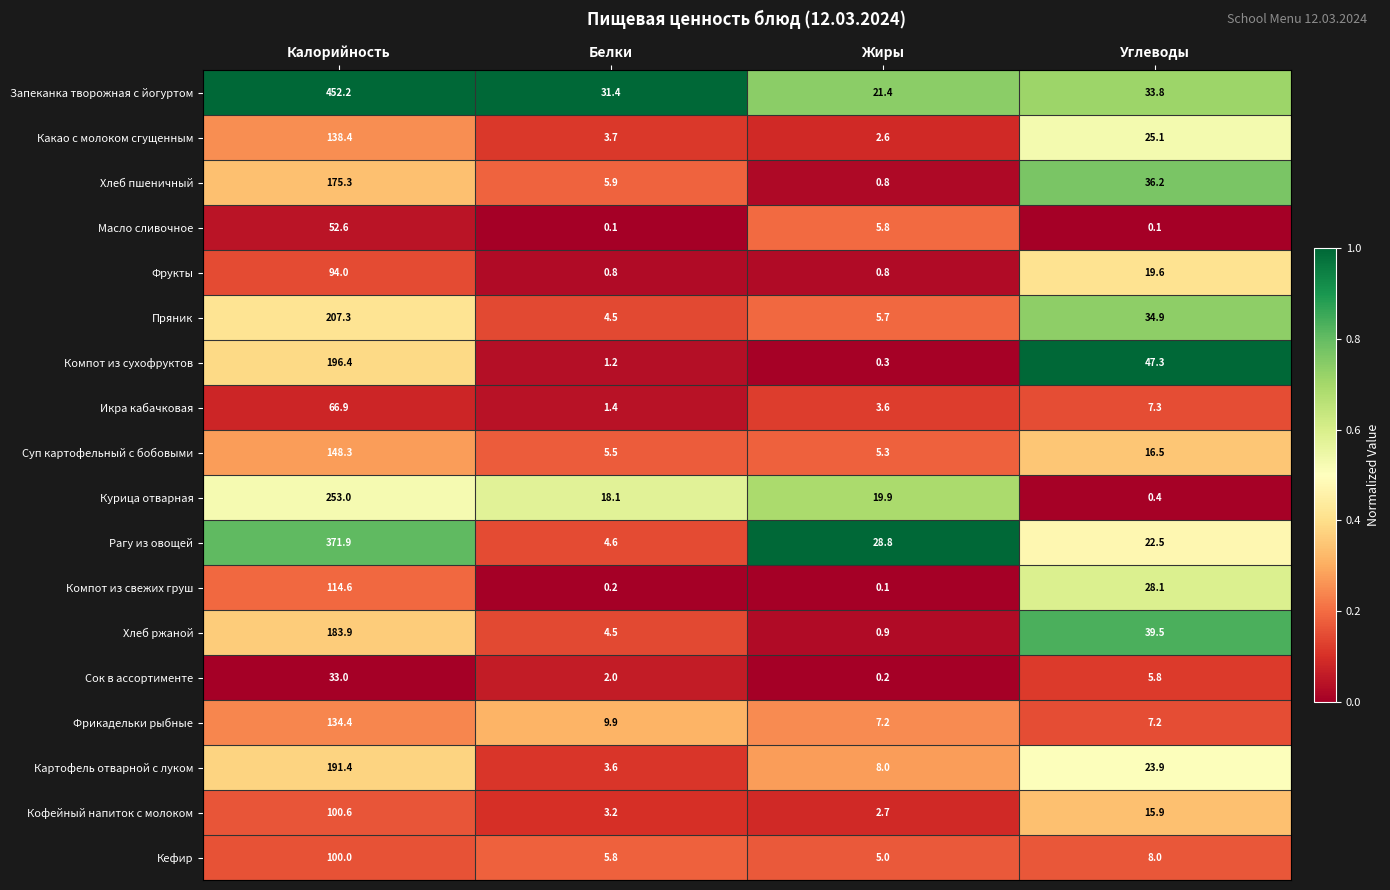

What is the sum of all Икра кабачковая values?

79.2